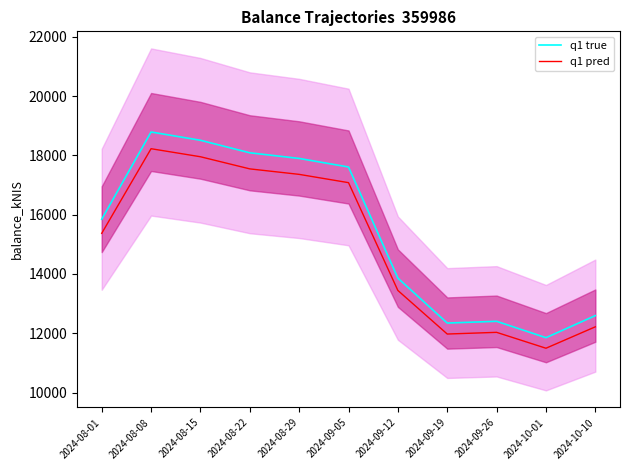

What is the total value across all series at 2024-09-26?

24435.0